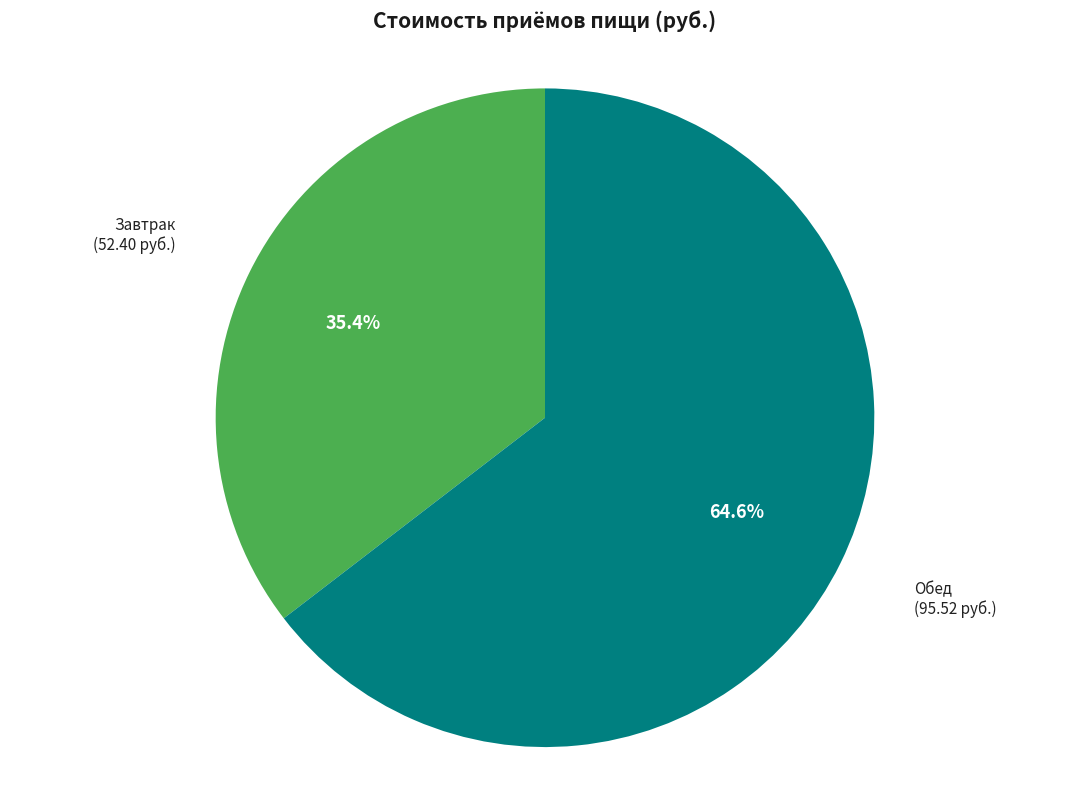

Is there a majority slice in this chart?

Yes